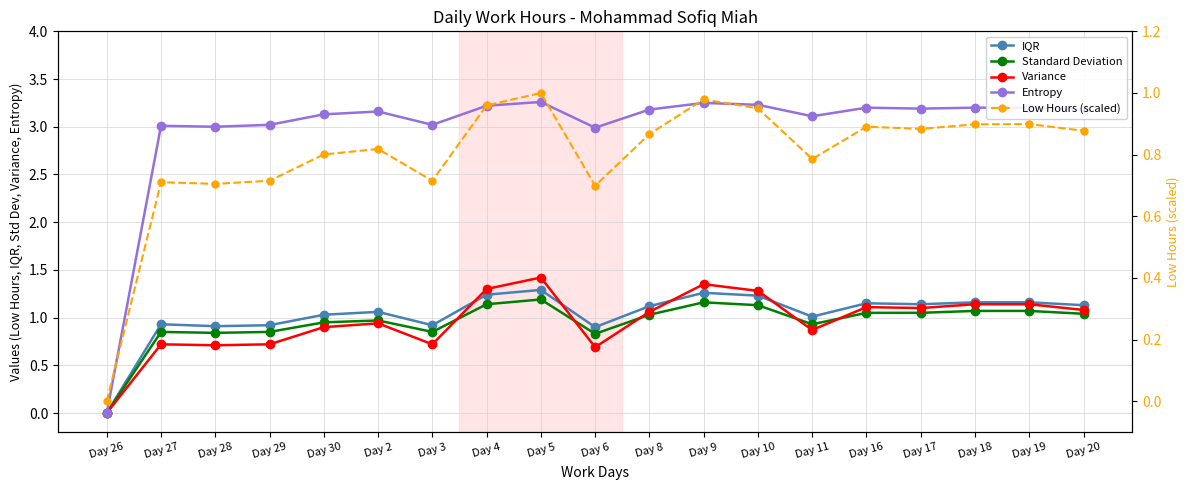

Reading left to right, extract all data points from this chart.

IQR: Day 26=0.0	Day 27=0.9	Day 28=0.9	Day 29=0.9	Day 30=1.0	Day 2=1.1	Day 3=0.9	Day 4=1.2	Day 5=1.3	Day 6=0.9	Day 8=1.1	Day 9=1.3	Day 10=1.2	Day 11=1.0	Day 16=1.1	Day 17=1.1	Day 18=1.2	Day 19=1.2	Day 20=1.1
Standard Deviation: Day 26=0.0	Day 27=0.8	Day 28=0.8	Day 29=0.8	Day 30=0.9	Day 2=1.0	Day 3=0.8	Day 4=1.1	Day 5=1.2	Day 6=0.8	Day 8=1.0	Day 9=1.2	Day 10=1.1	Day 11=0.9	Day 16=1.1	Day 17=1.1	Day 18=1.1	Day 19=1.1	Day 20=1.0
Variance: Day 26=0.0	Day 27=0.7	Day 28=0.7	Day 29=0.7	Day 30=0.9	Day 2=0.9	Day 3=0.7	Day 4=1.3	Day 5=1.4	Day 6=0.7	Day 8=1.1	Day 9=1.4	Day 10=1.3	Day 11=0.9	Day 16=1.1	Day 17=1.1	Day 18=1.1	Day 19=1.1	Day 20=1.1
Entropy: Day 26=0.0	Day 27=3.0	Day 28=3.0	Day 29=3.0	Day 30=3.1	Day 2=3.2	Day 3=3.0	Day 4=3.2	Day 5=3.3	Day 6=3.0	Day 8=3.2	Day 9=3.2	Day 10=3.2	Day 11=3.1	Day 16=3.2	Day 17=3.2	Day 18=3.2	Day 19=3.2	Day 20=3.2
Low Hours (scaled): Day 26=0.0	Day 27=0.7	Day 28=0.7	Day 29=0.7	Day 30=0.8	Day 2=0.8	Day 3=0.7	Day 4=1.0	Day 5=1.0	Day 6=0.7	Day 8=0.9	Day 9=1.0	Day 10=1.0	Day 11=0.8	Day 16=0.9	Day 17=0.9	Day 18=0.9	Day 19=0.9	Day 20=0.9